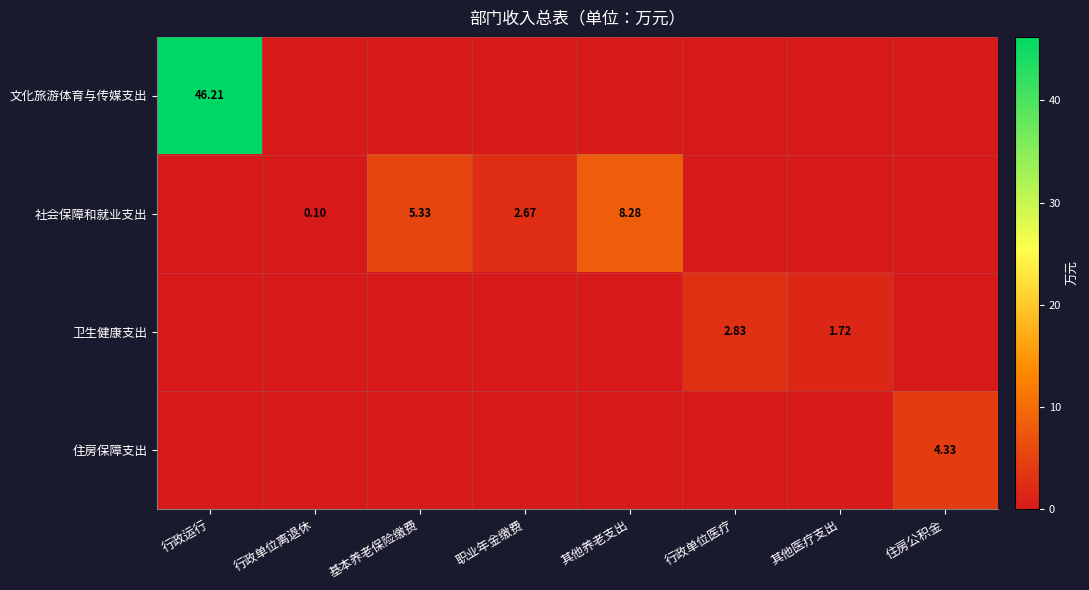

What is the maximum value for 社会保障和就业支出?

8.3